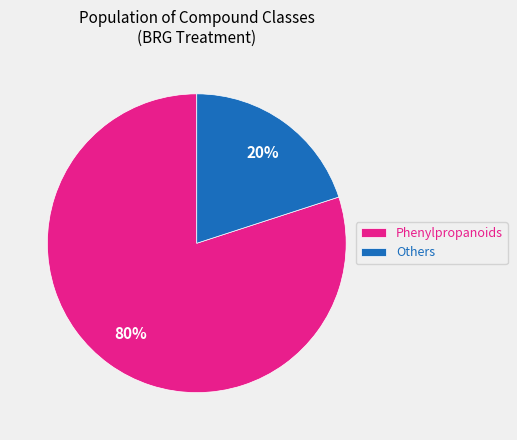

Is the sum of Others and Phenylpropanoids greater than half?

Yes